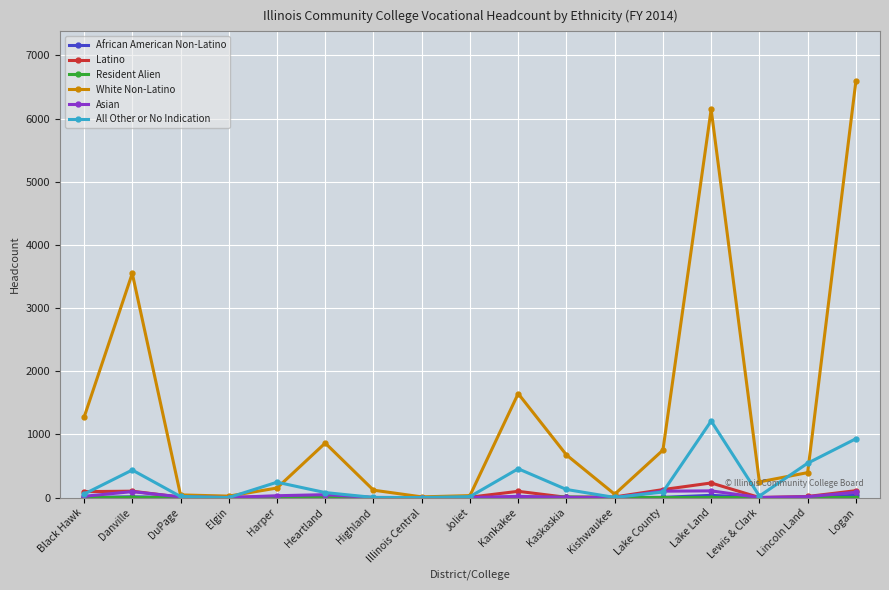

What is the difference between the highest and lowest values at Lincoln Land?

543